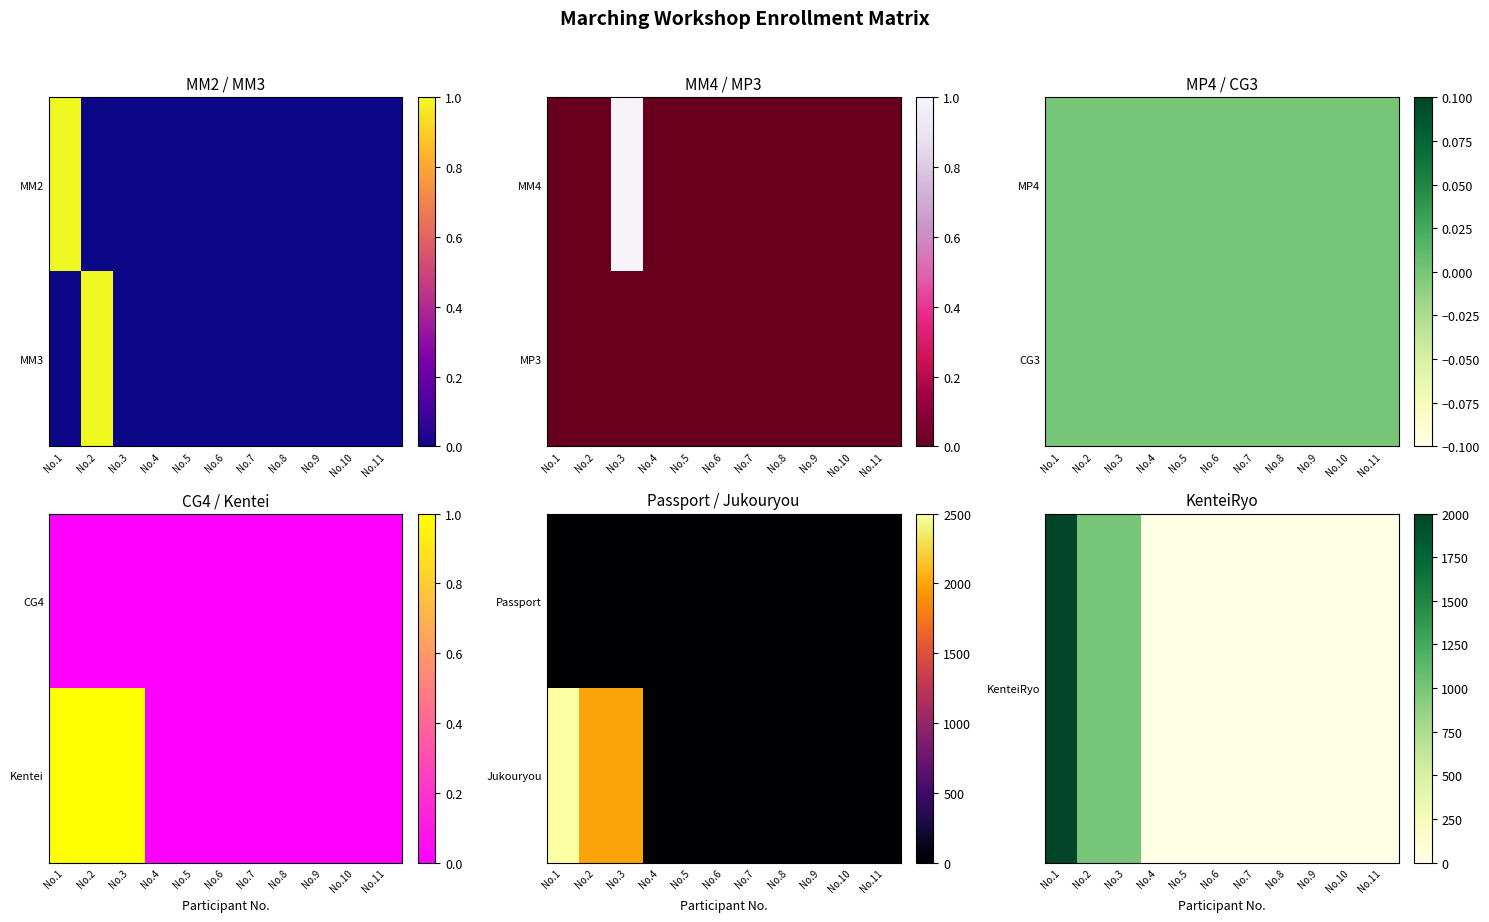

How many values in the Jukouryou series exceed 0?

3